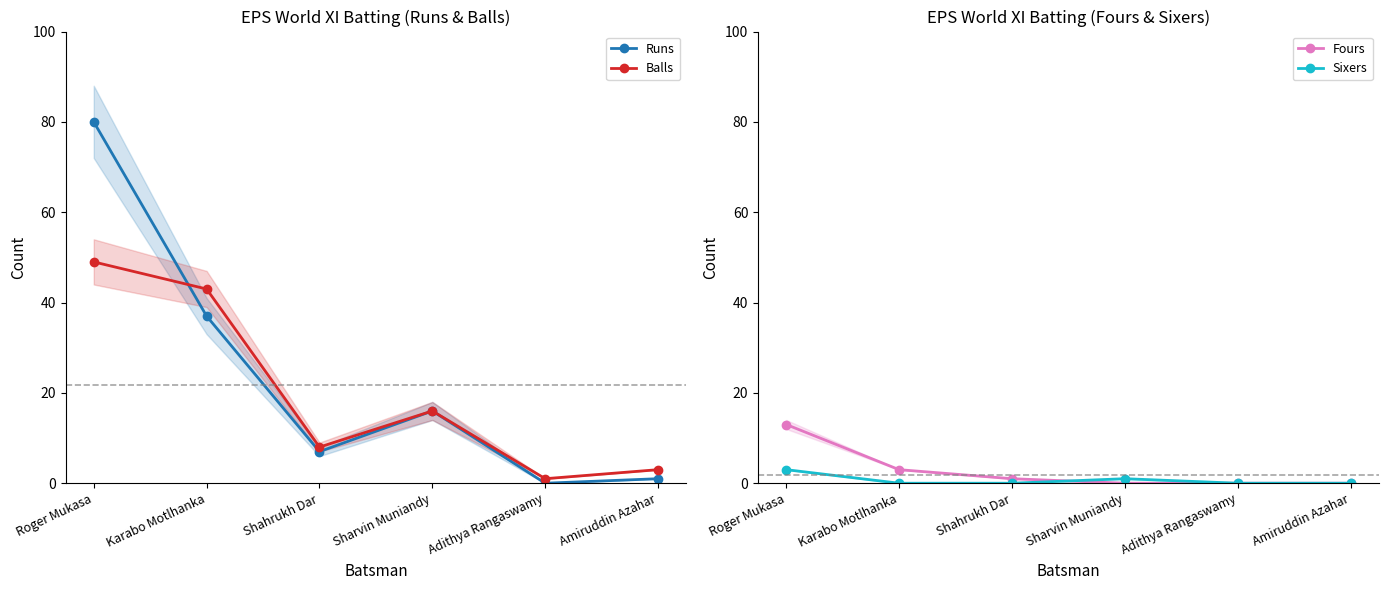

How many lines are shown in the chart?

4